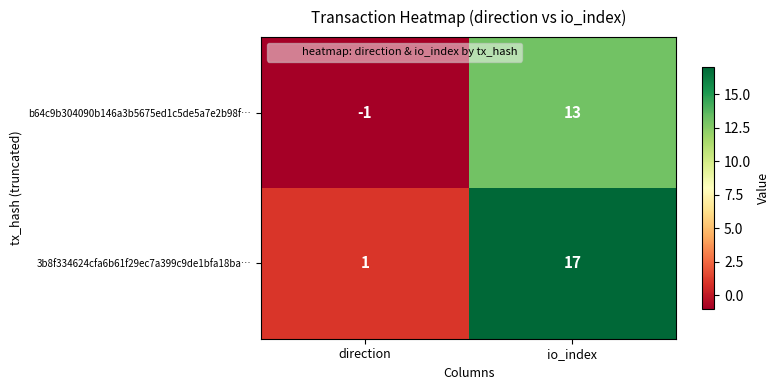

Reading right to left, what are all the values shown in this chart?

b64c9b304090b146a3b5675ed1c5de5a7e2b98f…: 13	-1
3b8f334624cfa6b61f29ec7a399c9de1bfa18ba…: 17	1